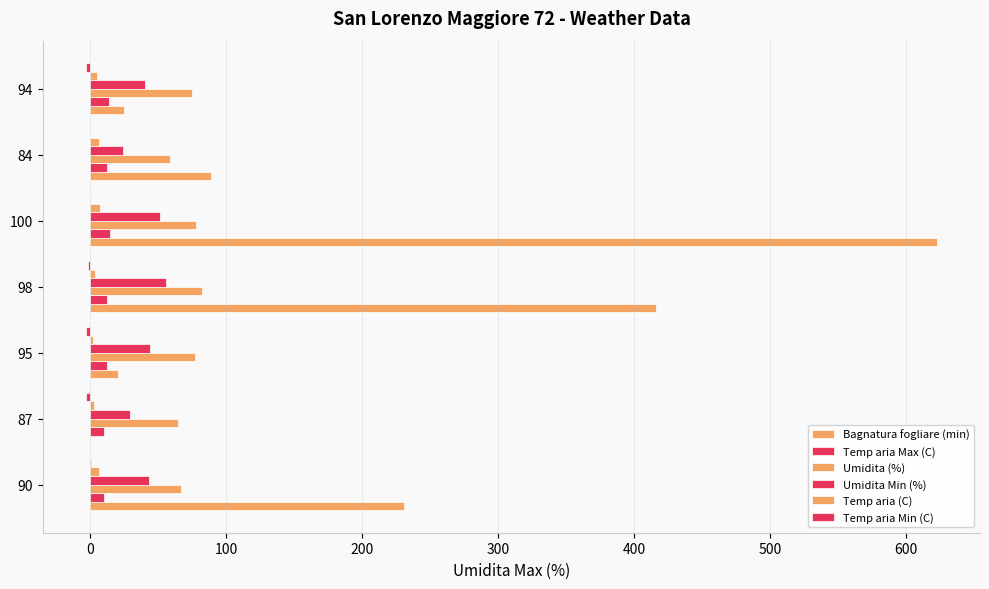

List the series in order of their peak value, highest first.

Bagnatura fogliare (min), Umidita (%), Umidita Min (%), Temp aria Max (C), Temp aria (C), Temp aria Min (C)